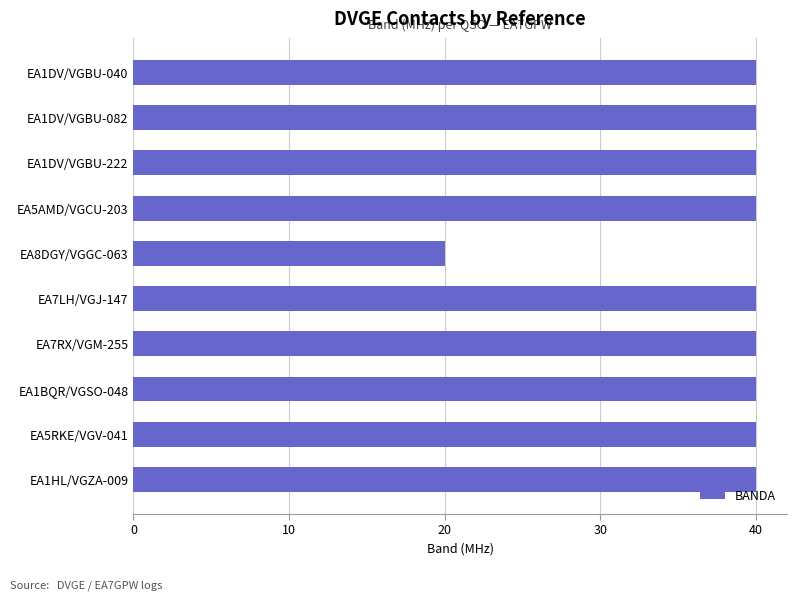

Are the bars grouped side by side (vs. stacked)?

No